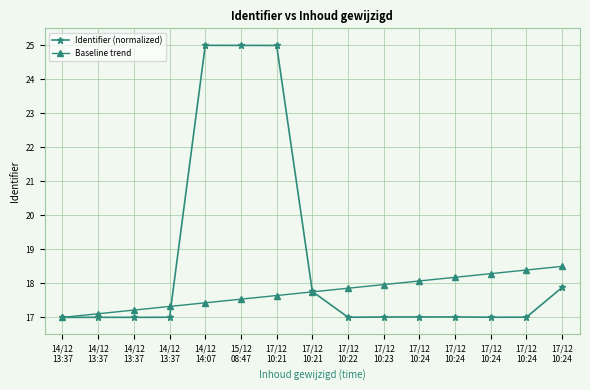

At how many categories does at least one series exceed 23?

3